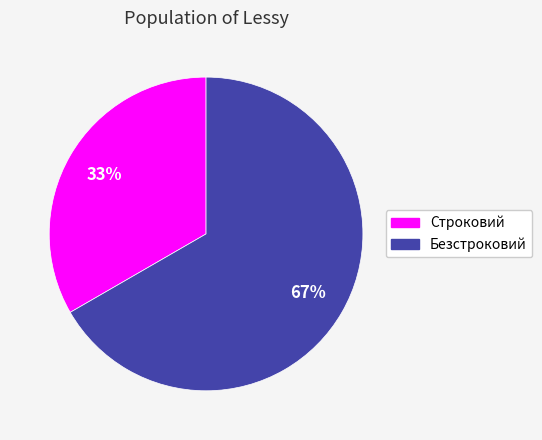

Does any single category account for the majority?

Yes